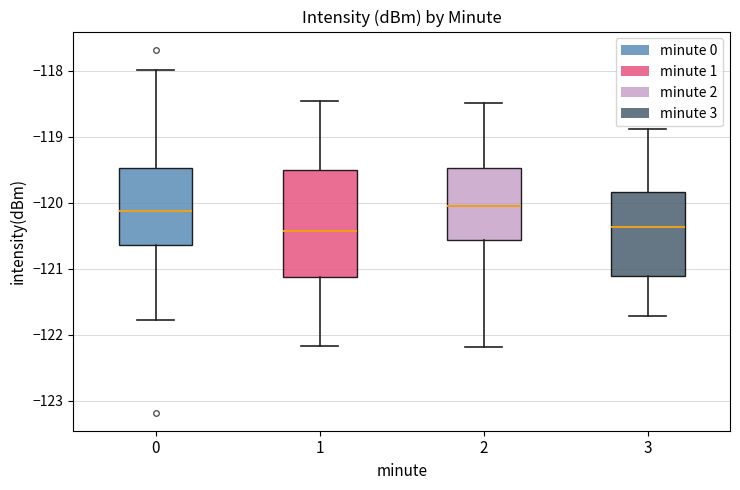

Where is the lower edge of the box at x = 1 on the y-axis? The values are not printed on the chart, so give them approximately, as read against the axis.

-121.1